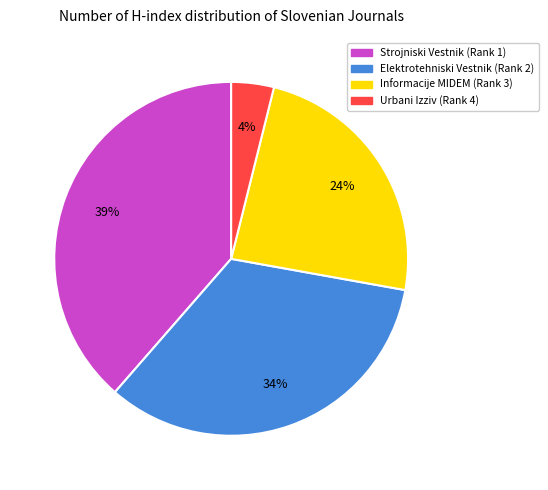

To the nearest percent, what is the difference between the Elektrotehniski Vestnik (Rank 2) and Strojniski Vestnik (Rank 1) slice percentages?

5%